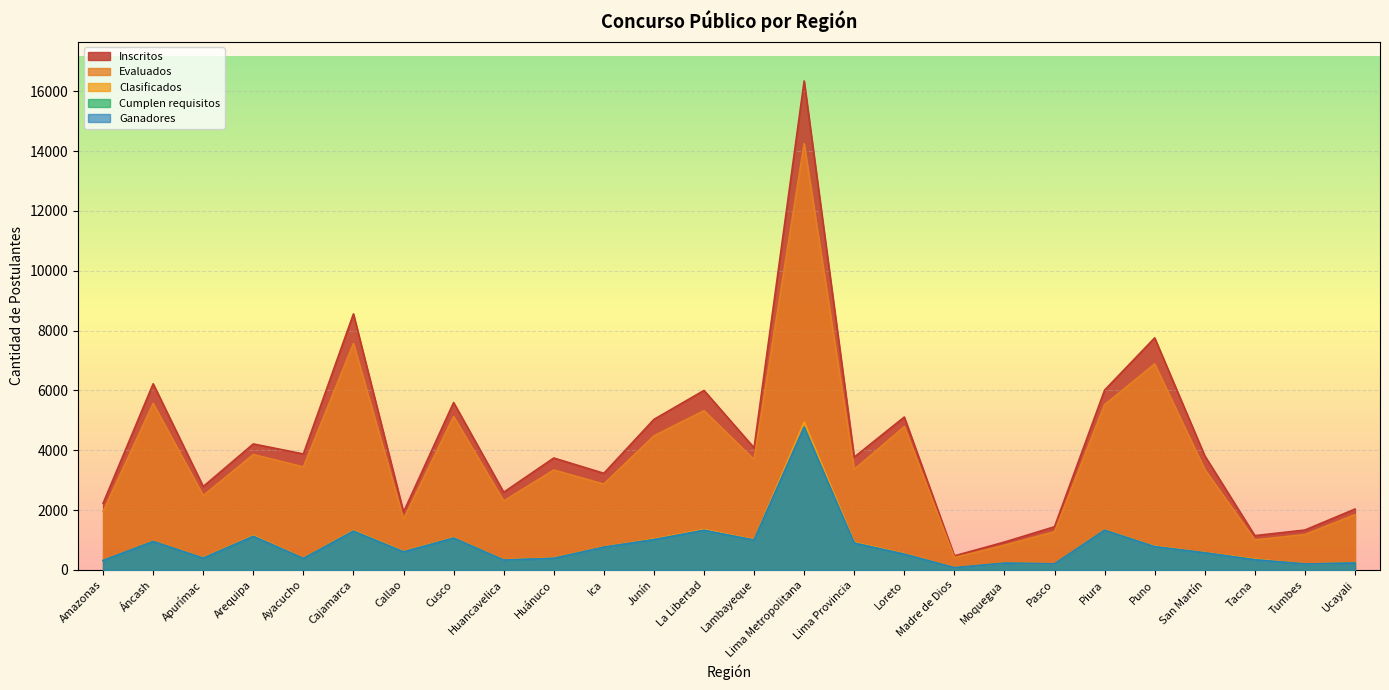

Reading left to right, extract all data points from this chart.

Inscritos: Amazonas=2229	Áncash=6223	Apurímac=2790	Arequipa=4213	Ayacucho=3878	Cajamarca=8559	Callao=1935	Cusco=5598	Huancavelica=2599	Huánuco=3743	Ica=3231	Junín=5032	La Libertad=6001	Lambayeque=4083	Lima Metropolitana=16342	Lima Provincia=3772	Loreto=5112	Madre de Dios=473	Moquegua=933	Pasco=1446	Piura=6011	Puno=7757	San Martín=3818	Tacna=1149	Tumbes=1335	Ucayali=2037
Evaluados: Amazonas=1956	Áncash=5565	Apurímac=2486	Arequipa=3858	Ayacucho=3444	Cajamarca=7570	Callao=1700	Cusco=5127	Huancavelica=2305	Huánuco=3341	Ica=2870	Junín=4482	La Libertad=5324	Lambayeque=3691	Lima Metropolitana=14249	Lima Provincia=3360	Loreto=4789	Madre de Dios=417	Moquegua=830	Pasco=1279	Piura=5523	Puno=6886	San Martín=3359	Tacna=1006	Tumbes=1186	Ucayali=1847
Clasificados: Amazonas=325	Áncash=963	Apurímac=408	Arequipa=1151	Ayacucho=394	Cajamarca=1320	Callao=623	Cusco=1080	Huancavelica=340	Huánuco=402	Ica=770	Junín=1034	La Libertad=1355	Lambayeque=1013	Lima Metropolitana=4945	Lima Provincia=922	Loreto=545	Madre de Dios=79	Moquegua=231	Pasco=207	Piura=1339	Puno=792	San Martín=583	Tacna=365	Tumbes=201	Ucayali=241
Cumplen requisitos: Amazonas=317	Áncash=951	Apurímac=394	Arequipa=1124	Ayacucho=383	Cajamarca=1296	Callao=605	Cusco=1064	Huancavelica=330	Huánuco=388	Ica=761	Junín=1013	La Libertad=1324	Lambayeque=998	Lima Metropolitana=4773	Lima Provincia=897	Loreto=527	Madre de Dios=75	Moquegua=228	Pasco=204	Piura=1327	Puno=777	San Martín=573	Tacna=341	Tumbes=199	Ucayali=232
Ganadores: Amazonas=317	Áncash=951	Apurímac=394	Arequipa=1124	Ayacucho=383	Cajamarca=1296	Callao=605	Cusco=1064	Huancavelica=330	Huánuco=388	Ica=761	Junín=1013	La Libertad=1324	Lambayeque=998	Lima Metropolitana=4773	Lima Provincia=897	Loreto=527	Madre de Dios=75	Moquegua=228	Pasco=204	Piura=1327	Puno=777	San Martín=573	Tacna=341	Tumbes=199	Ucayali=232